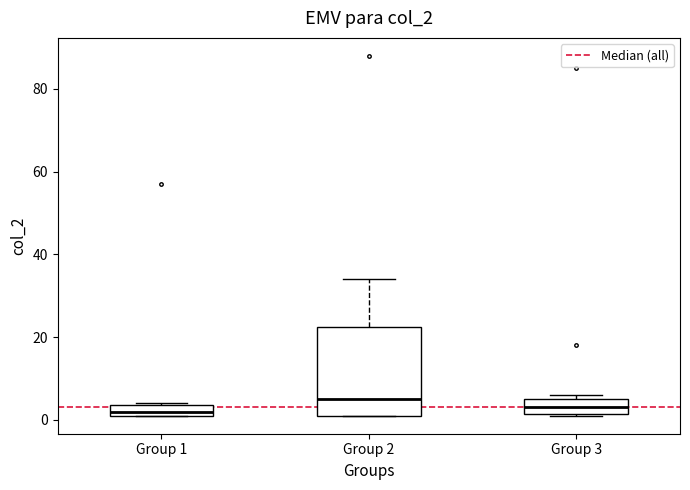

Where does the median line of the box for Group 3 sit on the y-axis? The values are not printed on the chart, so give them approximately, as read against the axis.

4